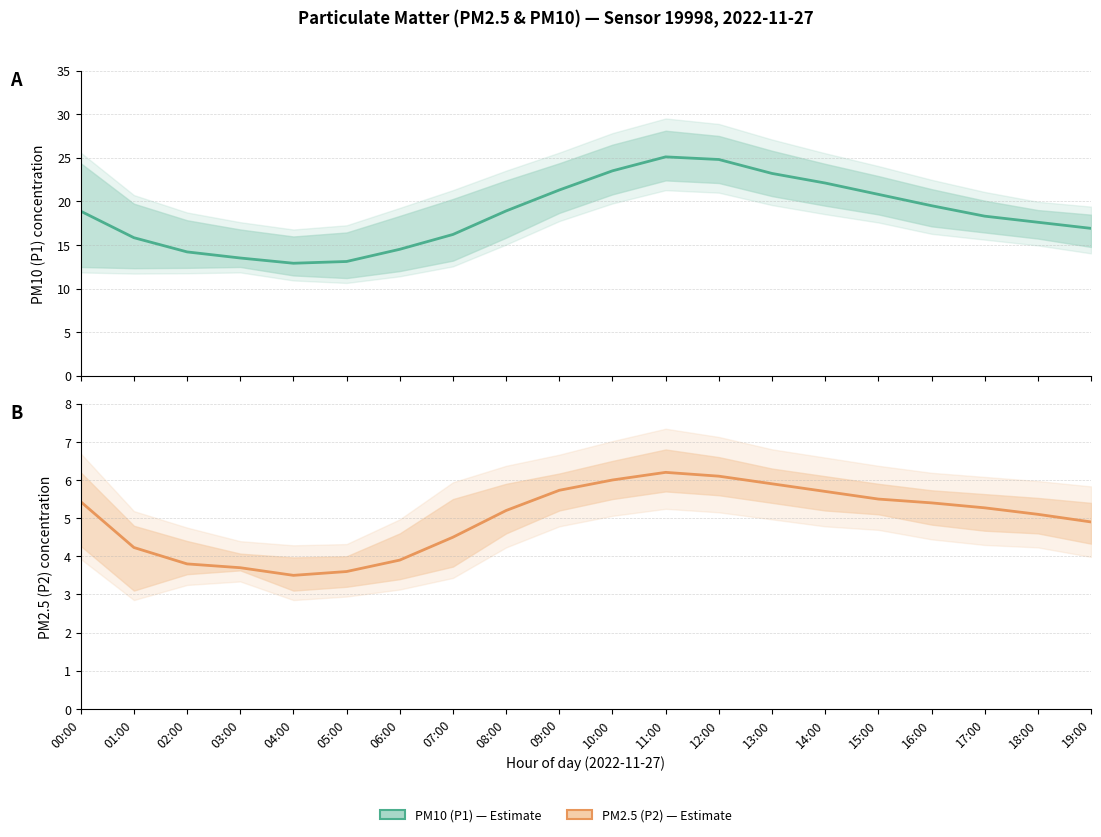

What is the minimum value for P1 (PM10) estimate?

12.9